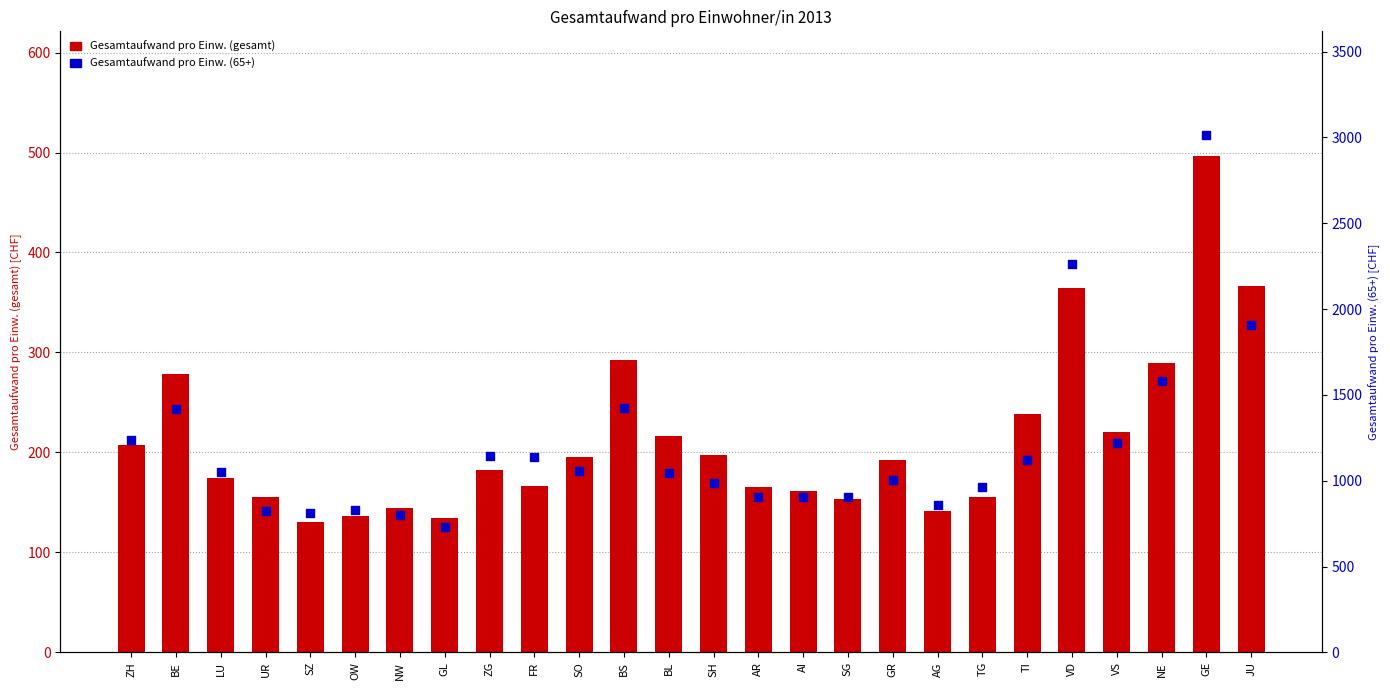

Which series contains the highest Y value?

Gesamtaufwand pro Einw. (65+)